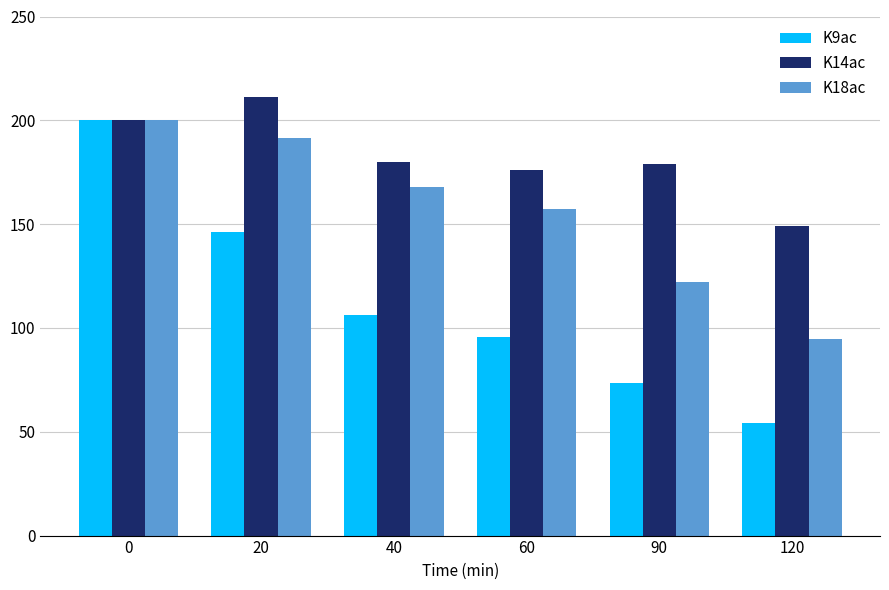

What is the spread (max minus min) of values at 120?

94.7